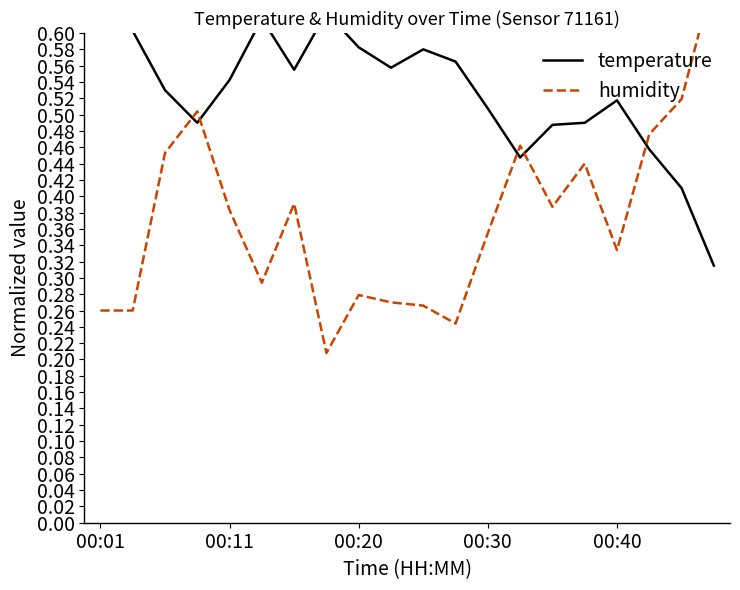

Reading left to right, list all the values displayed in this chart.

temperature: 0.6	0.6	0.5	0.5	0.5	0.6	0.6	0.6	0.6	0.6	0.6	0.6	0.5	0.4	0.5	0.5	0.5	0.5	0.4	0.3
humidity: 0.3	0.3	0.5	0.5	0.4	0.3	0.4	0.2	0.3	0.3	0.3	0.2	0.4	0.5	0.4	0.4	0.3	0.5	0.5	0.7